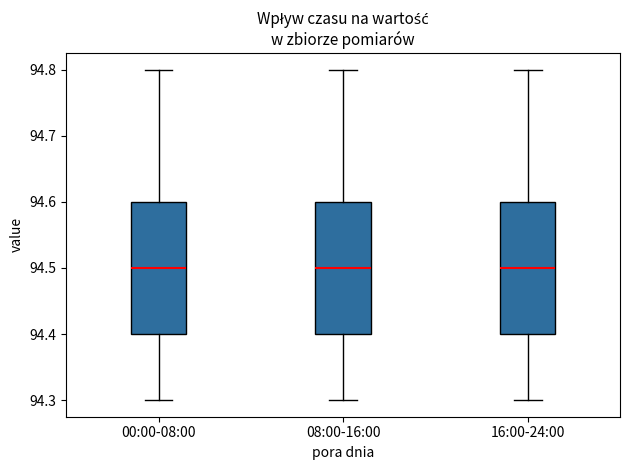

Where does the lower whisker of the box for 08:00-16:00 end on the y-axis? The values are not printed on the chart, so give them approximately, as read against the axis.

94.3